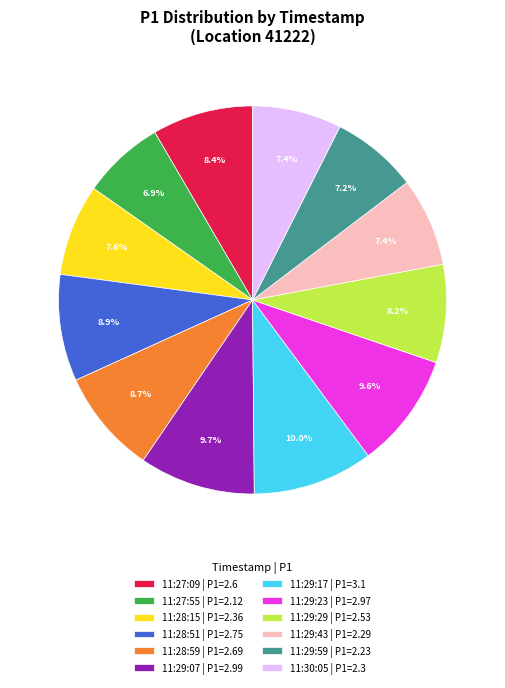

How many segments does this pie chart have?

12